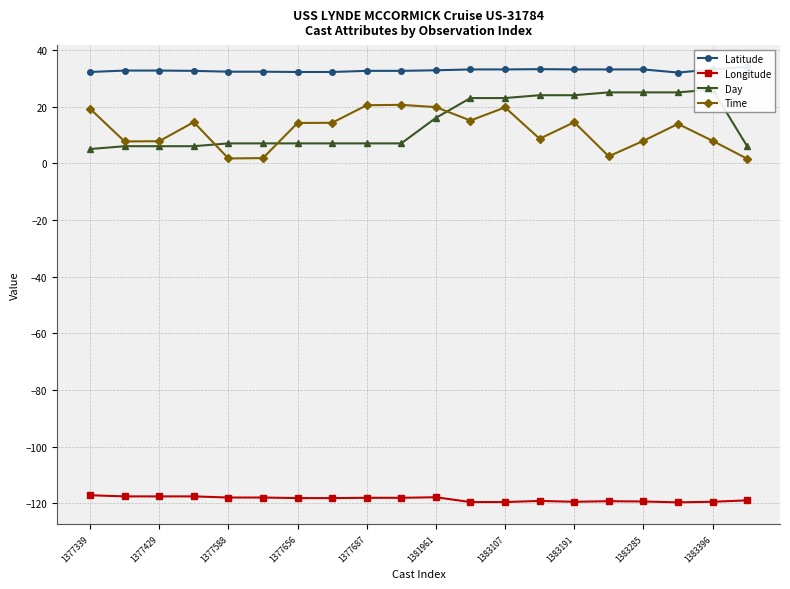

The value of Longitude at 1383396 is -66.6. True or false?

False